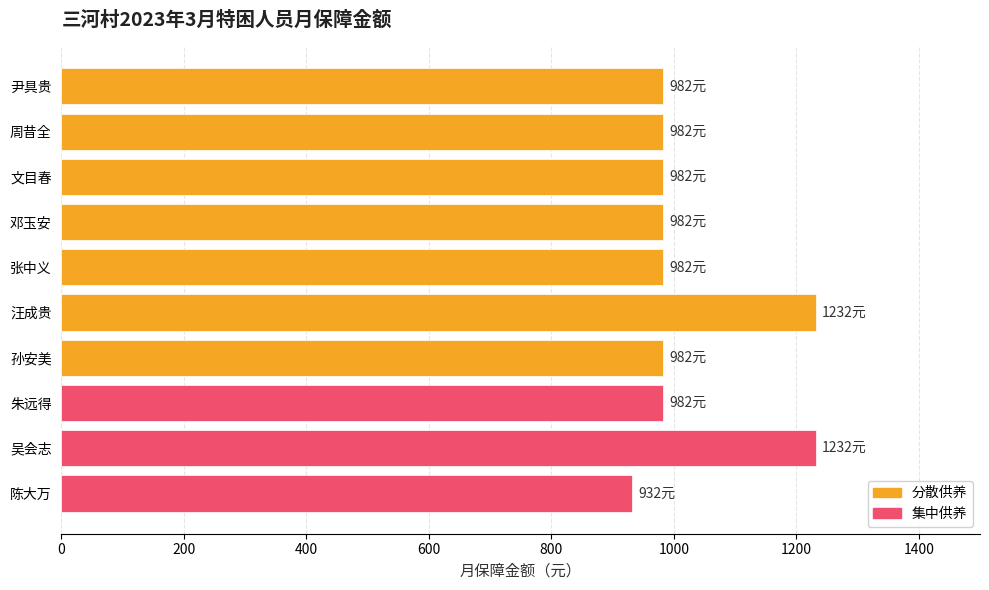

What is the value of the 8th bar from the left?

982